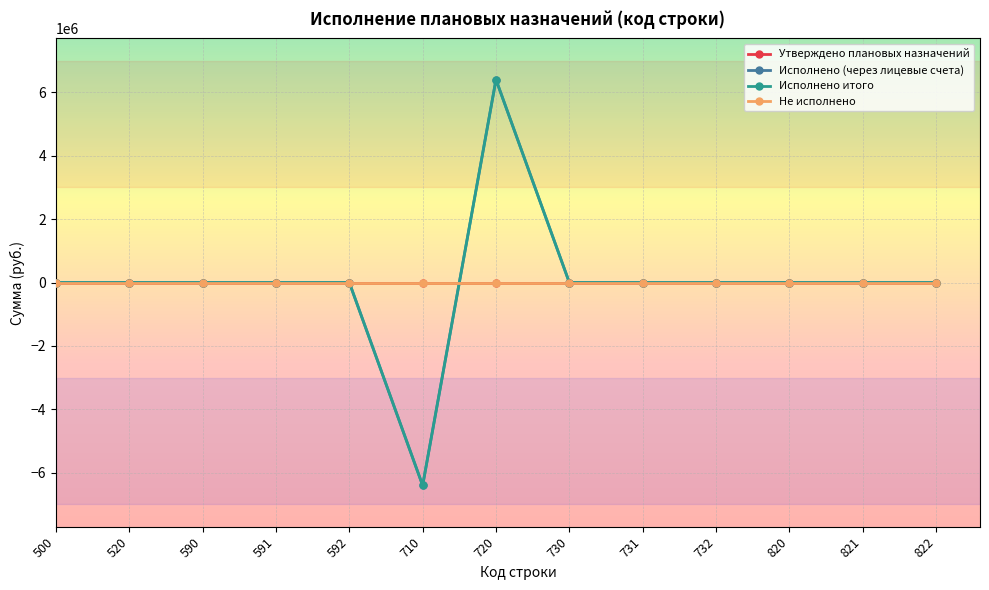

Rank the series by their maximum value, from highest to lowest.

Исполнено (через лицевые счета), Исполнено итого, Утверждено плановых назначений, Не исполнено